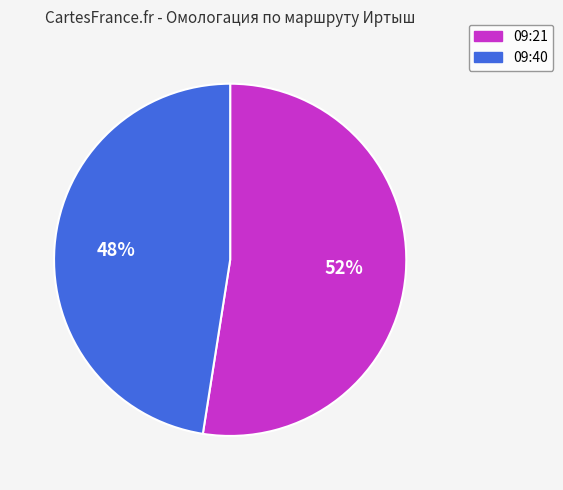

Combined, do 09:40 and 09:21 account for over 50%?

Yes